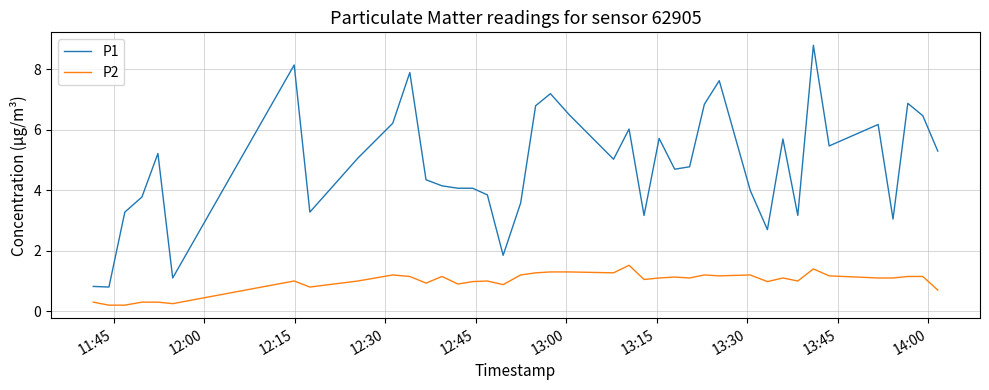

Which series has the widest spread of values?

P1